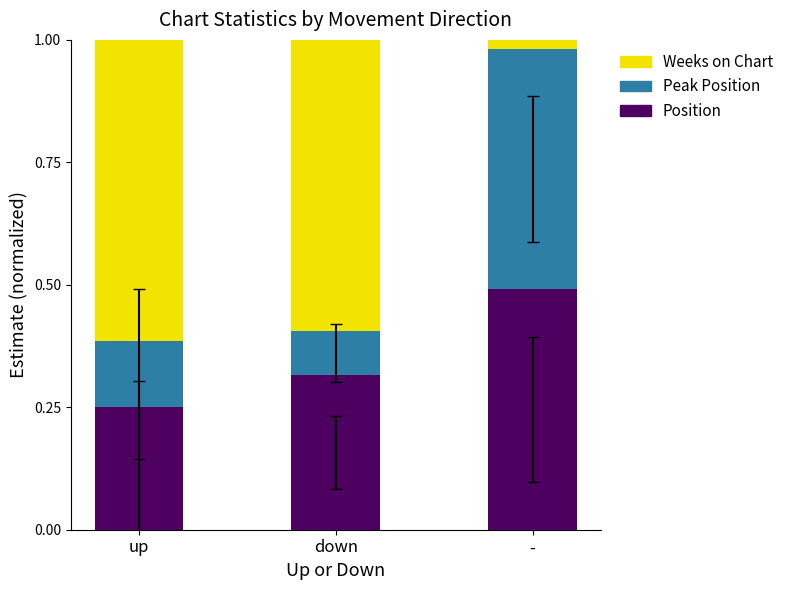

What are all the series names shown in the legend?

Weeks on Chart, Peak Position, Position